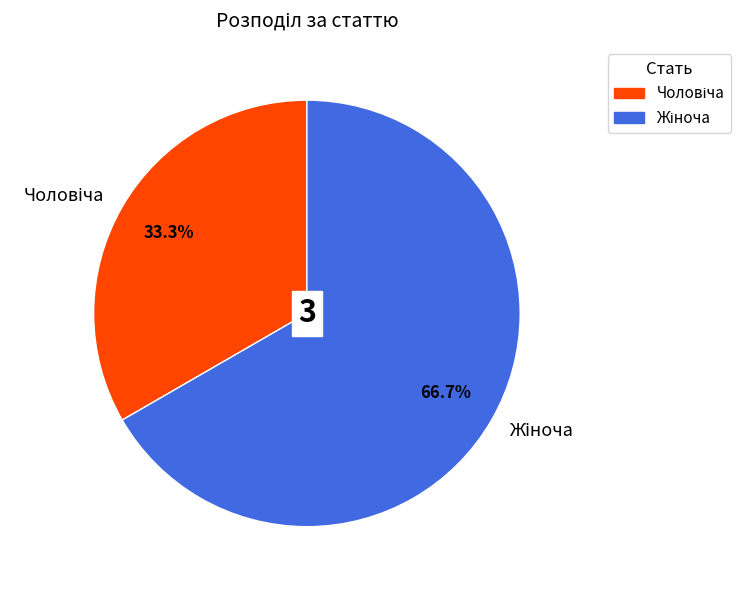

Does any single category account for the majority?

Yes